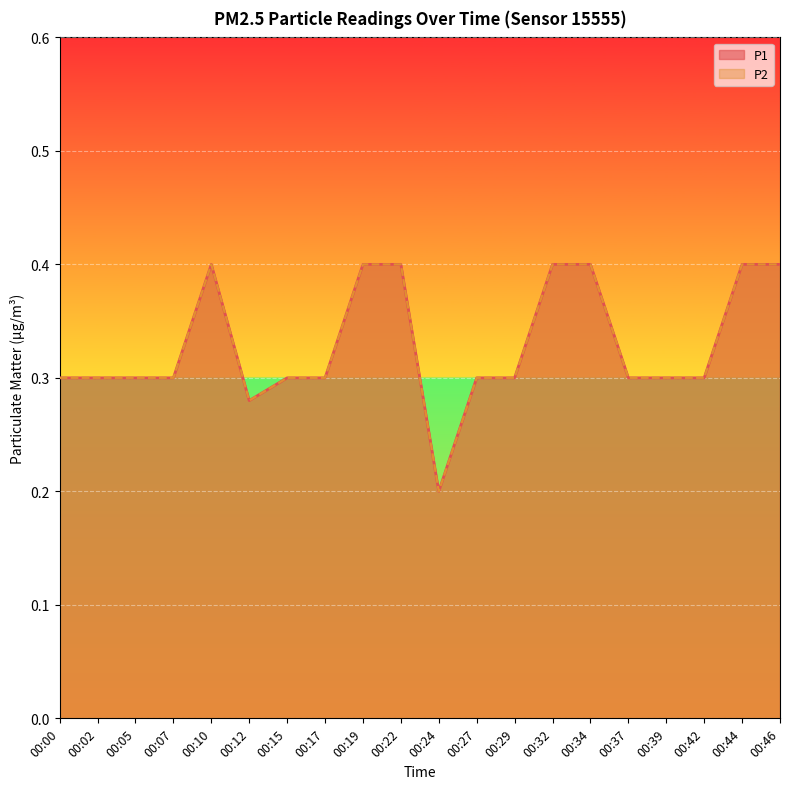

What is the minimum value shown in the chart?

0.2